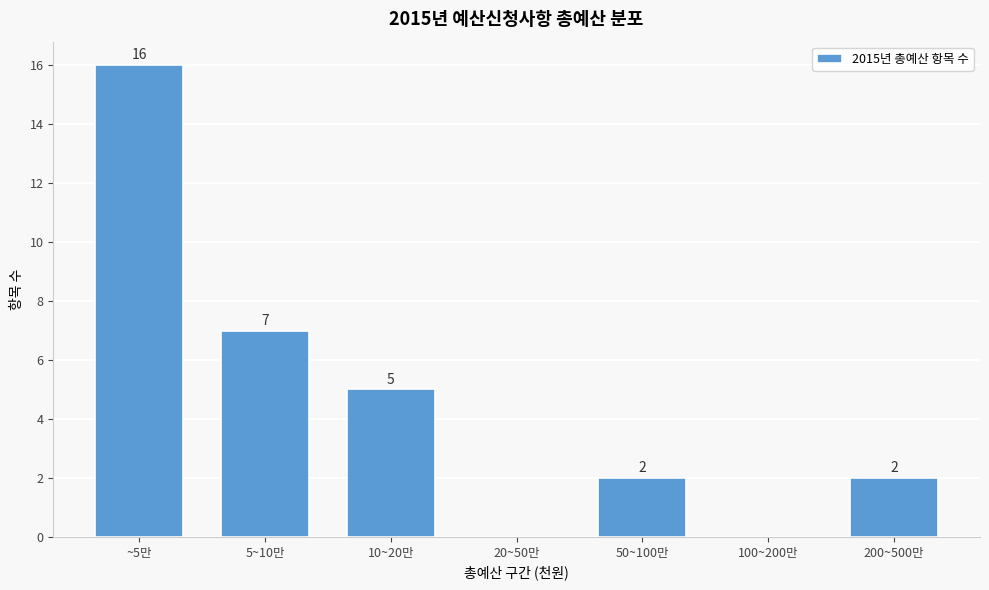

Reading left to right, what are all the values shown in this chart?

~5만=16	5~10만=7	10~20만=5	20~50만=0	50~100만=2	100~200만=0	200~500만=2